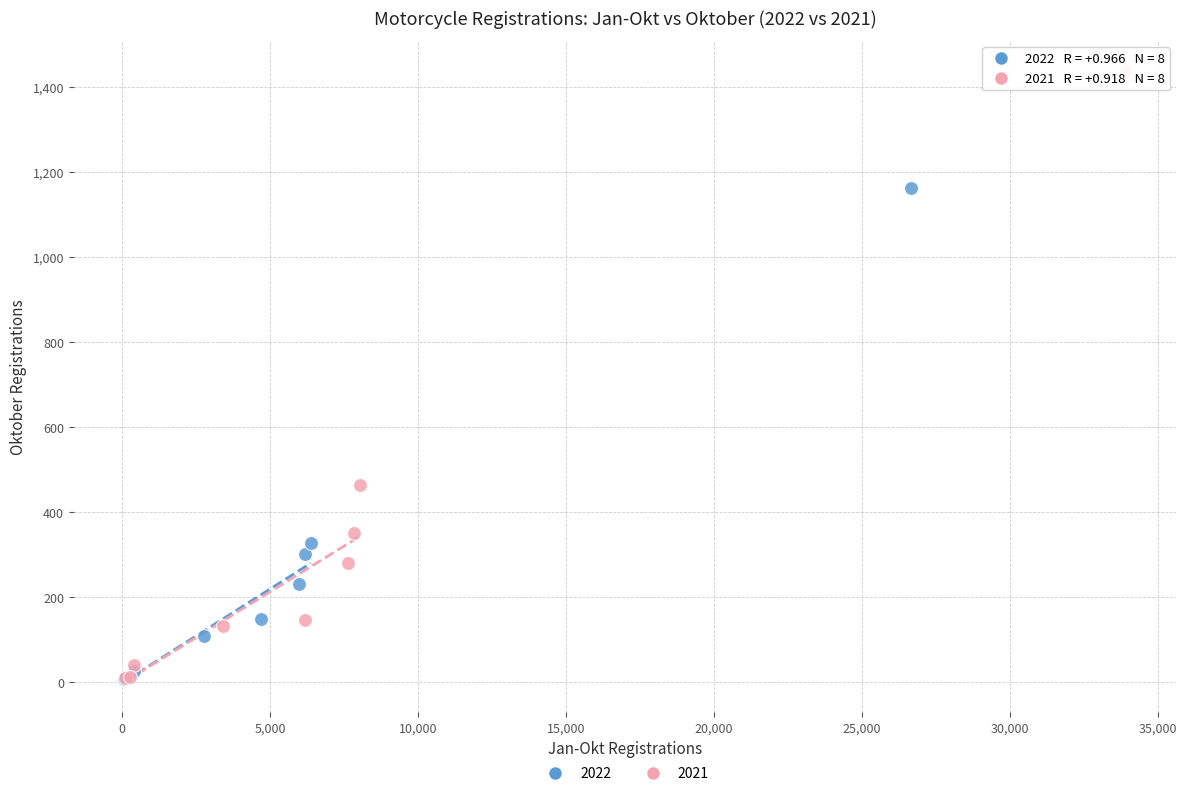

Which series has the largest Y range (max minus min)?

2021